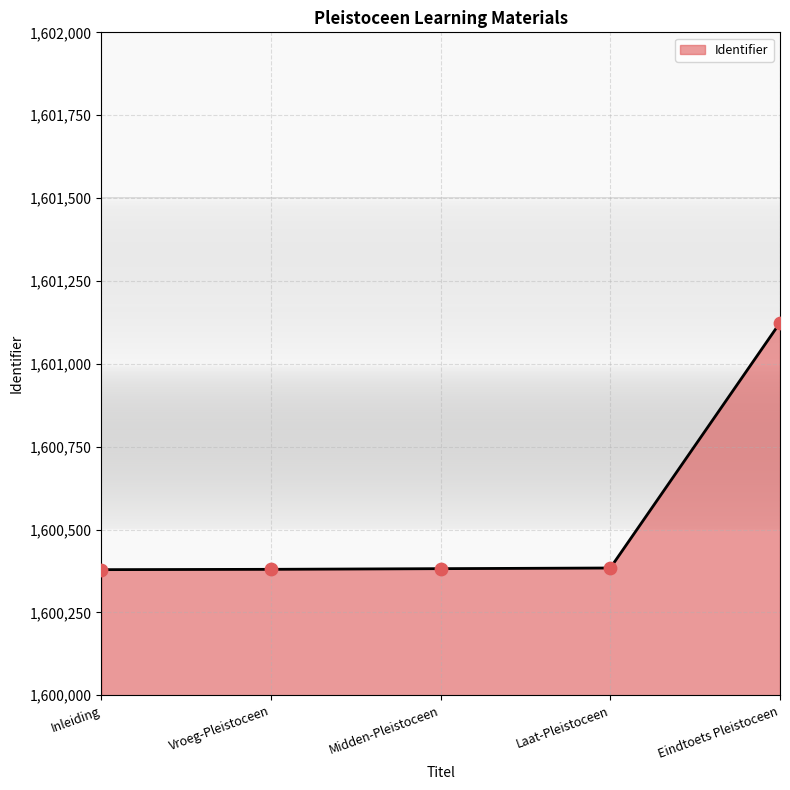

What is the change in value from Midden-Pleistoceen to Eindtoets Pleistoceen?

+742